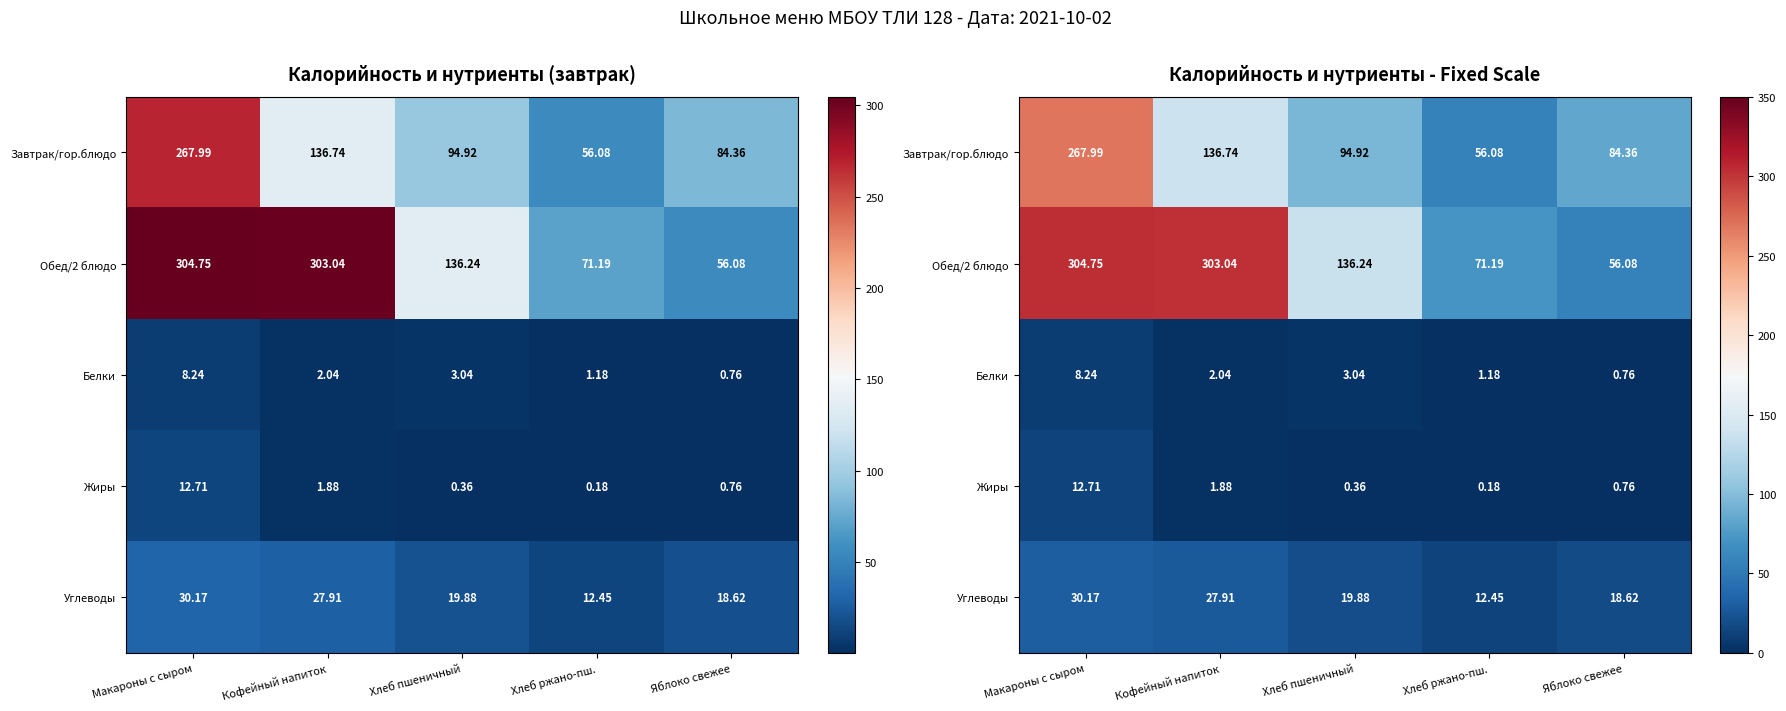

Between Яблоко свежее and Хлеб пшеничный, which is larger?

Хлеб пшеничный